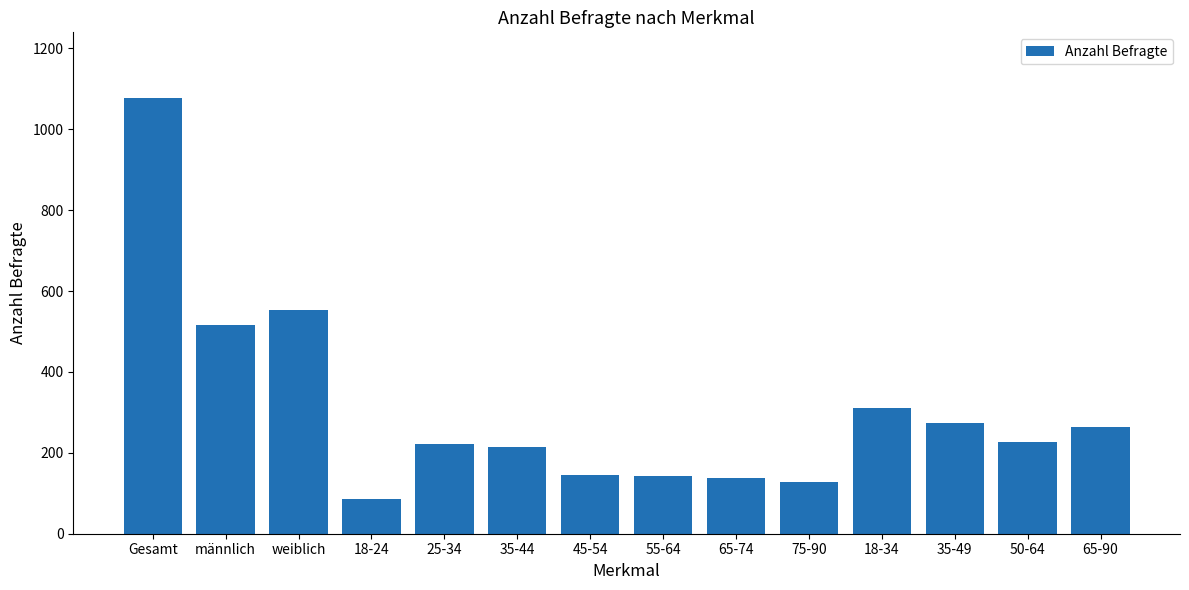

What position from the left is 35-49?

12